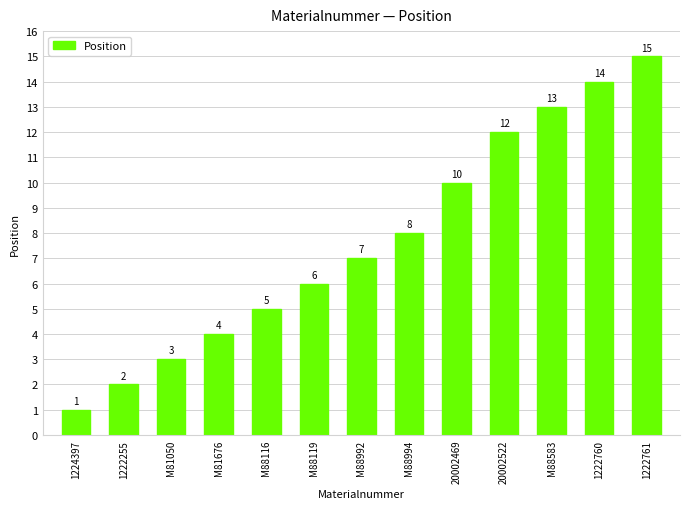

What is the change in value from 1224397 to 1222255?

+1